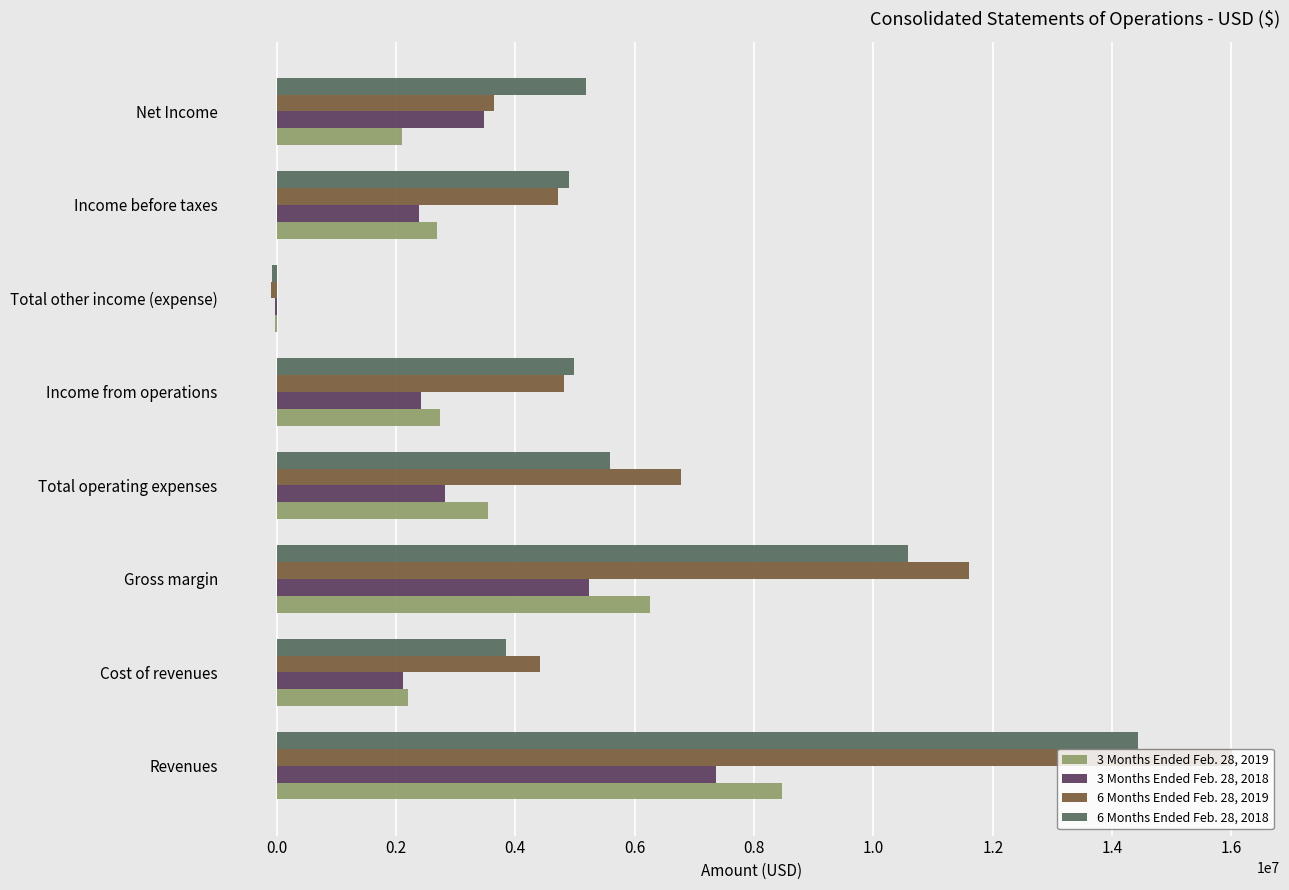

Which series changed the most between Total operating expenses and Income before taxes?

6 Months Ended Feb. 28, 2019